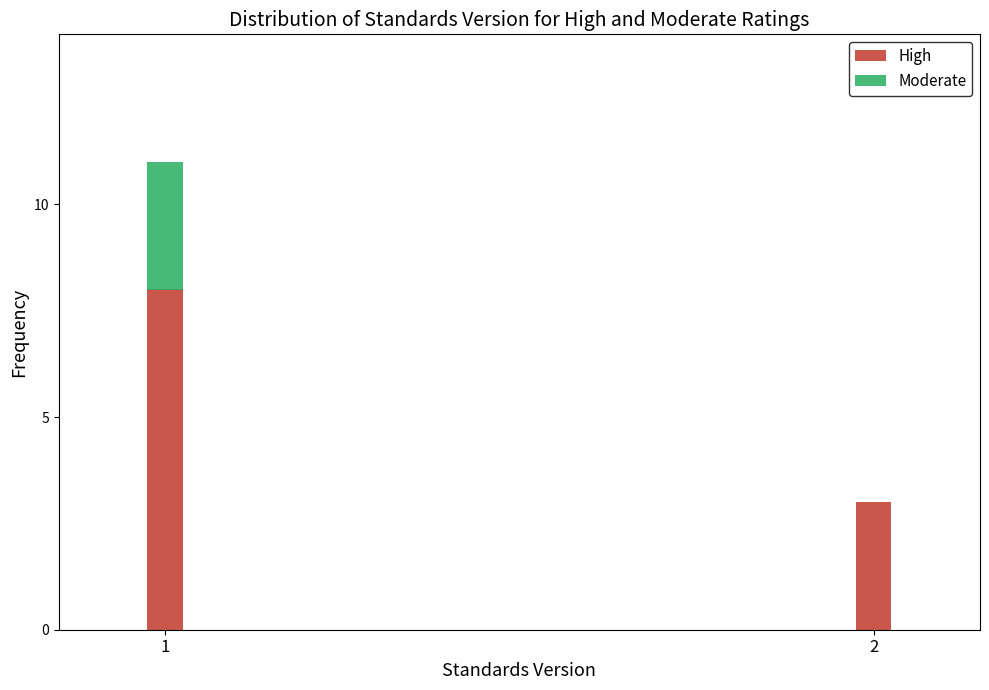

What is the total value across all series at 1?

11